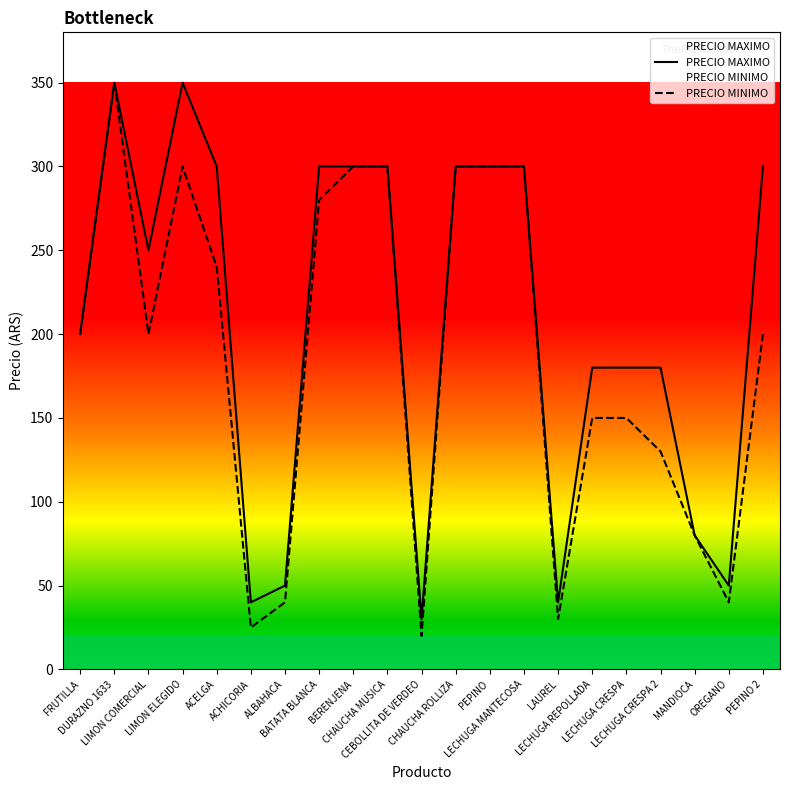

At LECHUGA REPOLLADA, list the series in order from largest to smallest.

PRECIO MAXIMO, PRECIO MINIMO